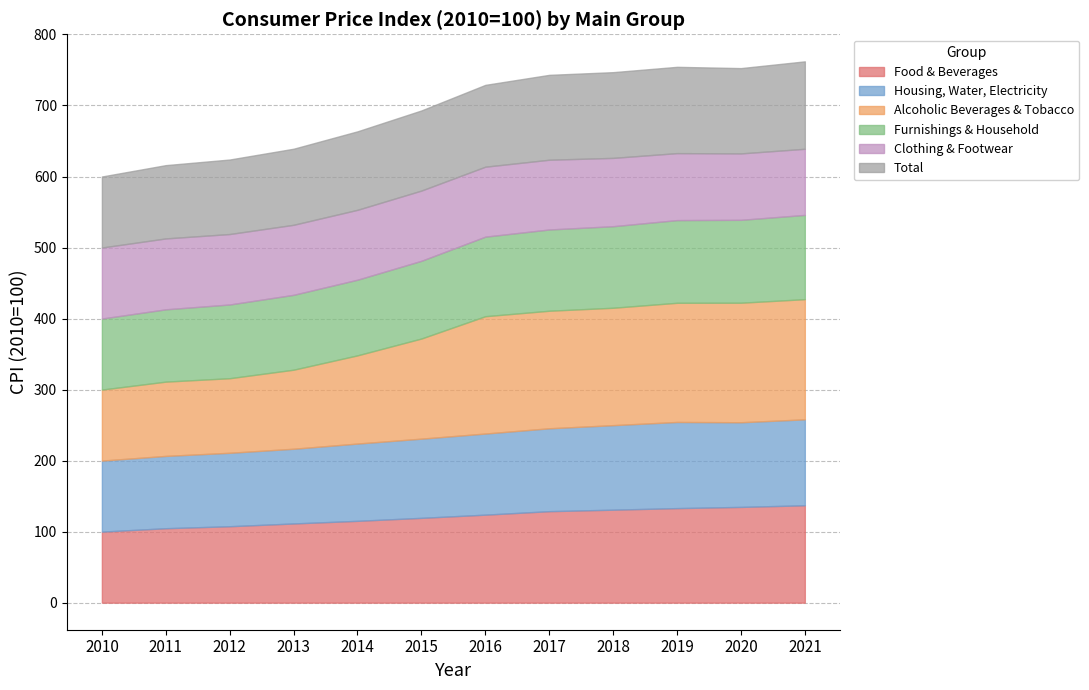

List the series in order of their peak value, highest first.

Alcoholic Beverages & Tobacco, Food & Beverages, Total, Housing, Water, Electricity, Furnishings & Household, Clothing & Footwear